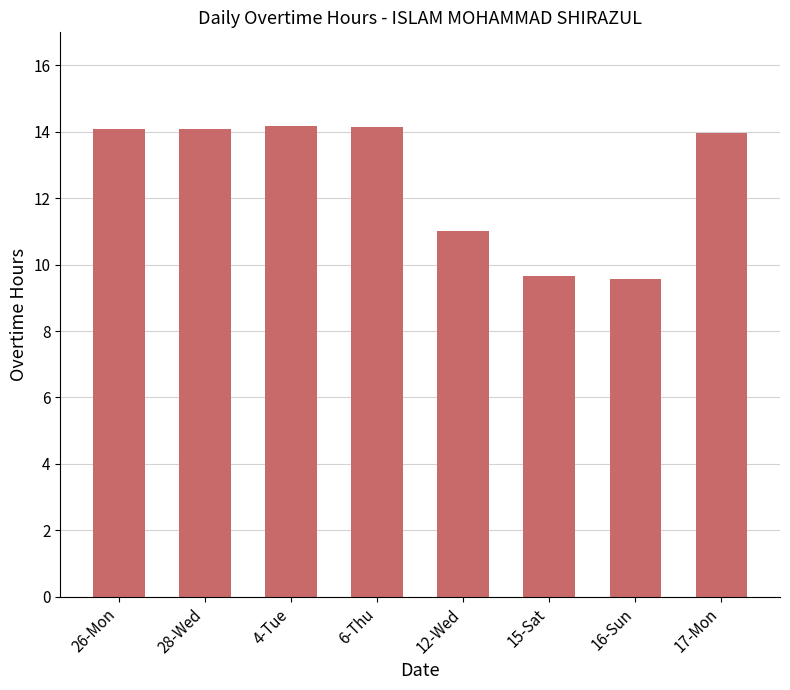

Does the chart contain stacked bars?

No